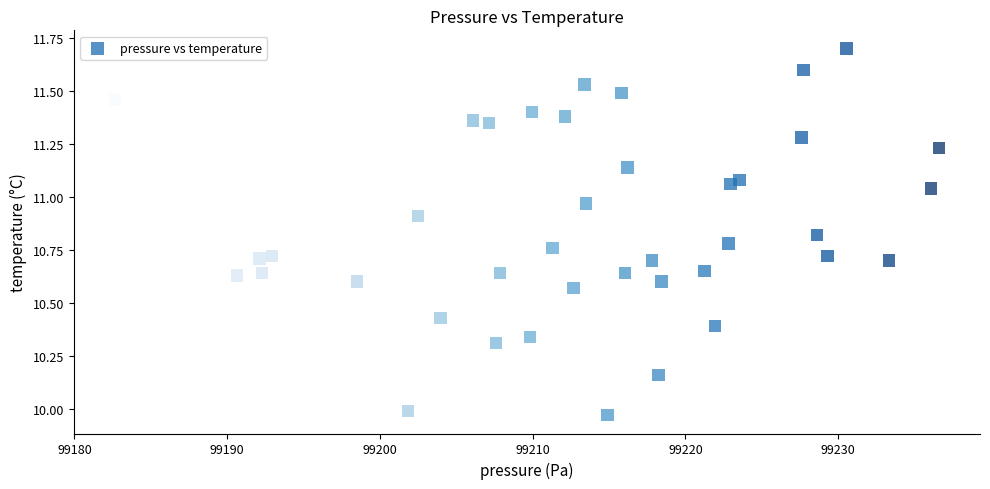

What is the range of X values (max minus min)?

53.9